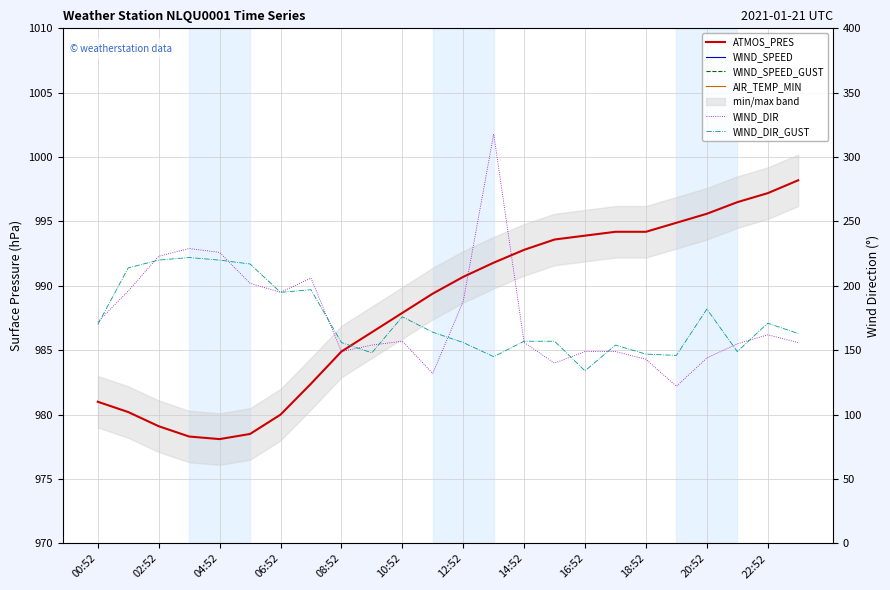

What is the minimum value shown in the chart?

-14.4